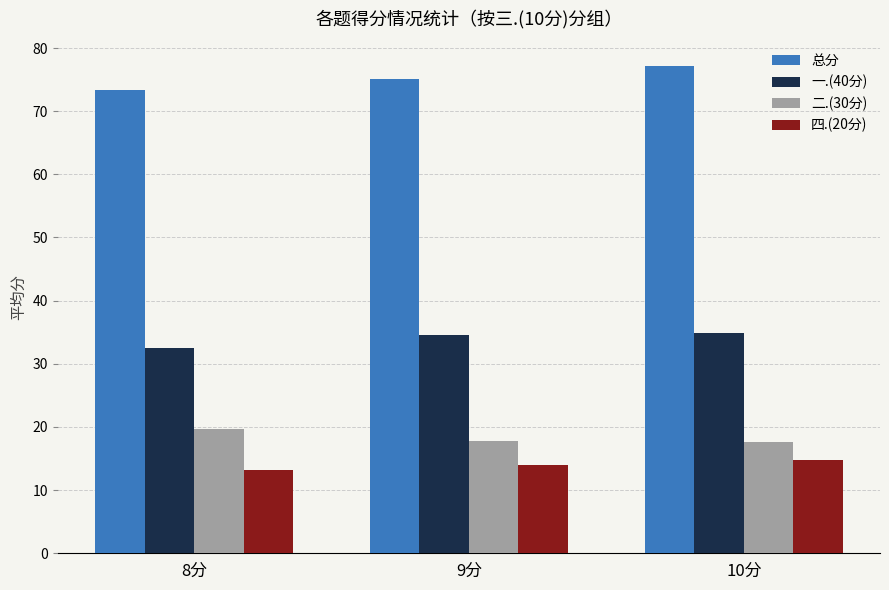

What are all the series names shown in the legend?

总分, 一.(40分), 二.(30分), 四.(20分)